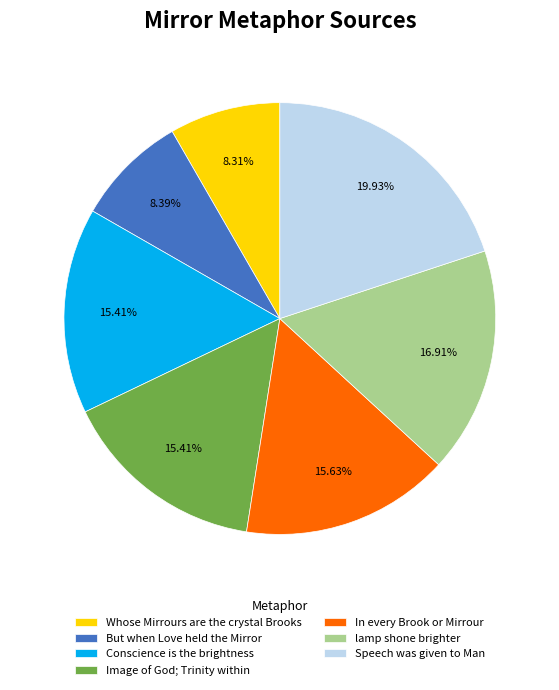

To the nearest percent, what percentage of the pie is Conscience is the brightness?

15%